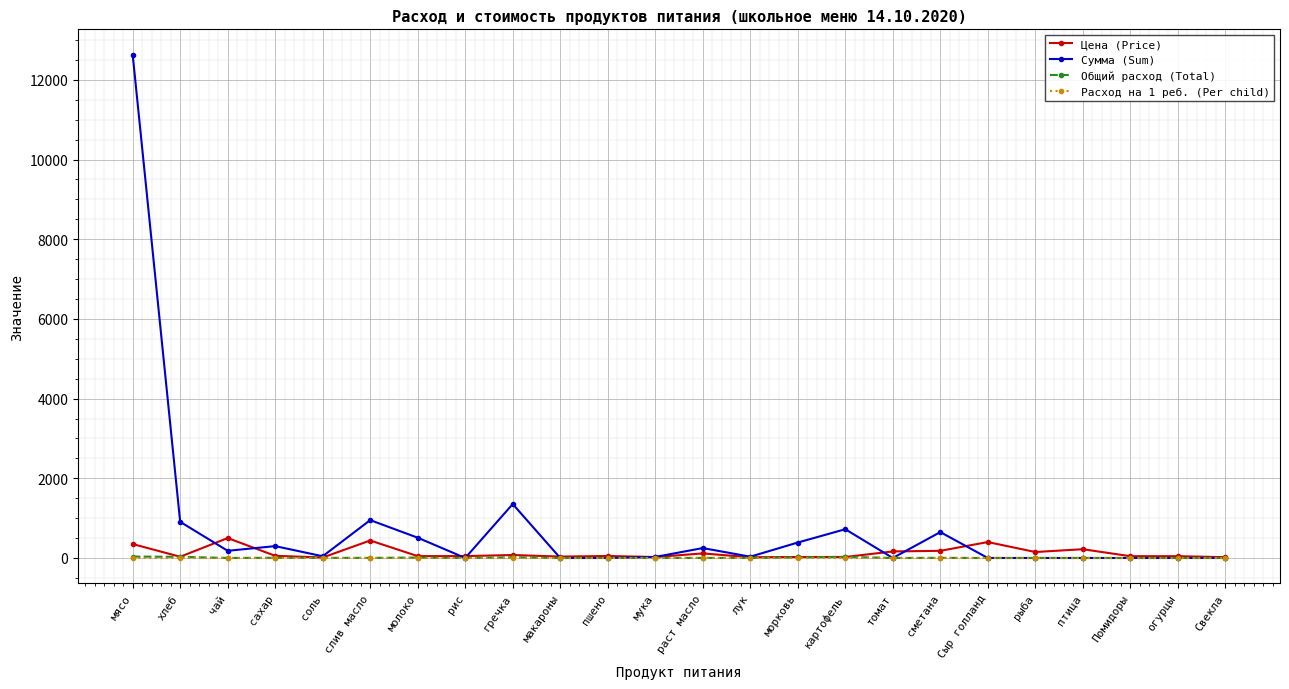

The value of Цена (Price) at пшено is 50.0. True or false?

True